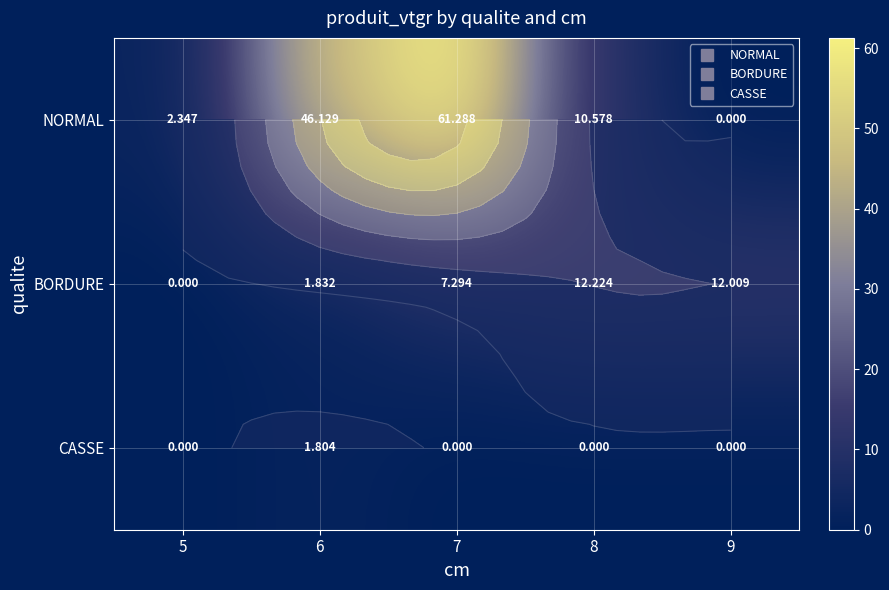

How many values in the NORMAL series are below 10?

2